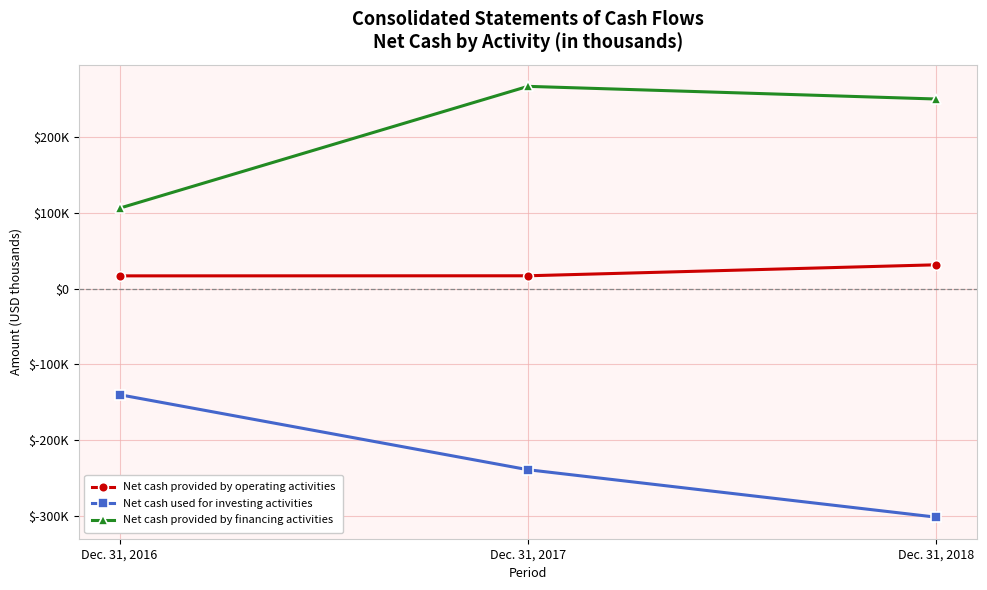

Rank the series by their maximum value, from lowest to highest.

Net cash used for investing activities, Net cash provided by operating activities, Net cash provided by financing activities